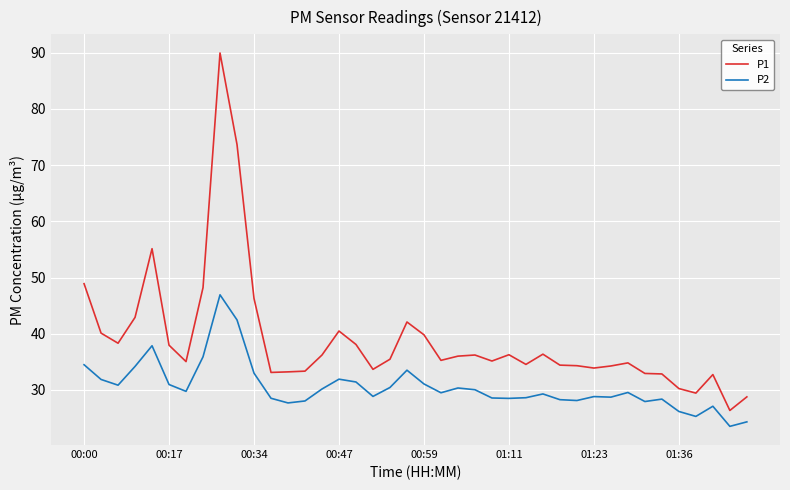

Which series has the widest spread of values?

P1